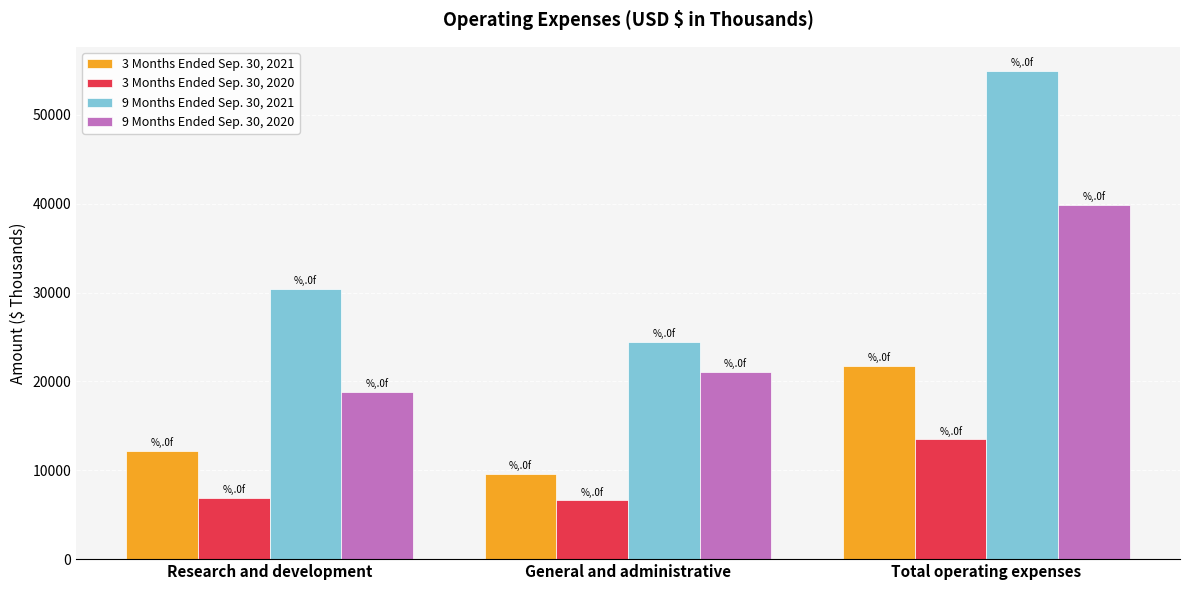

Count the 9 Months Ended Sep. 30, 2021 values in the range 24464 to 54898.

3